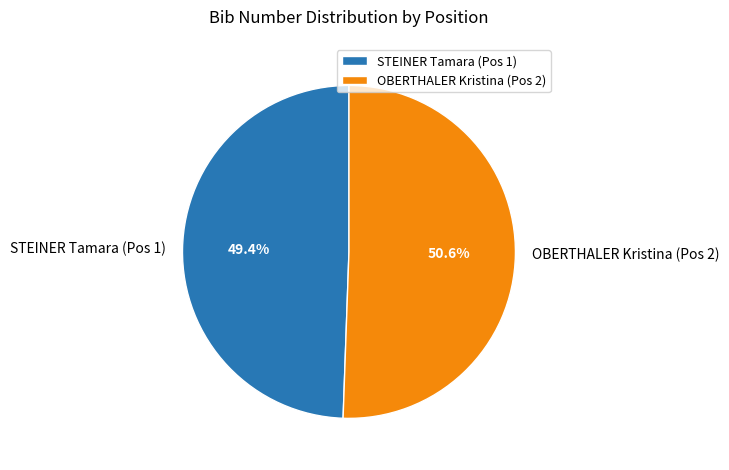

To the nearest percent, what portion does OBERTHALER Kristina (Pos 2) represent?

51%